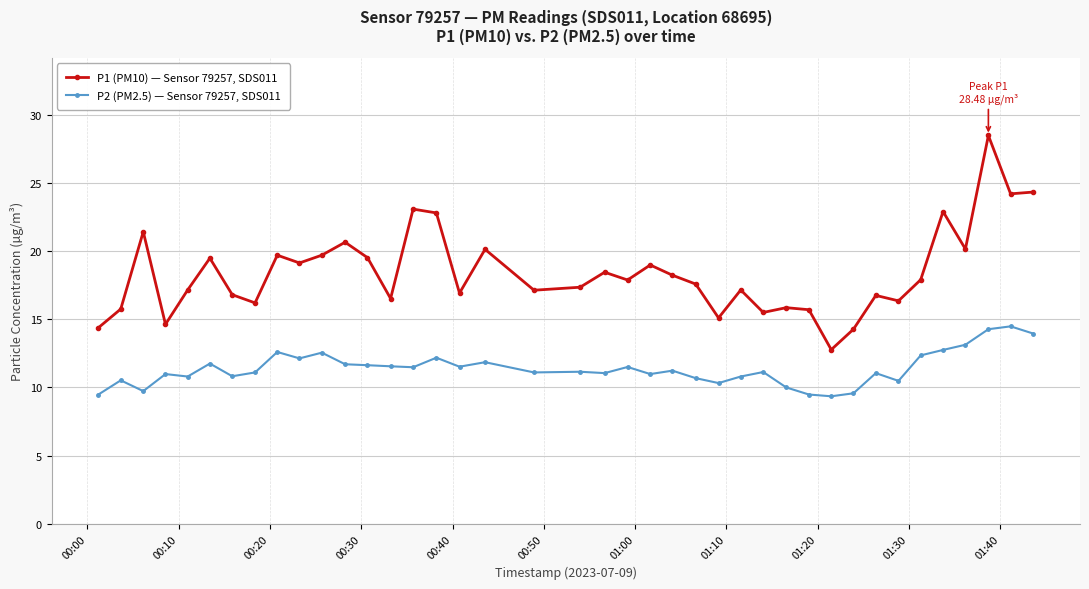

Which series has the largest total across all categories?

P1 (PM10) — Sensor 79257, SDS011